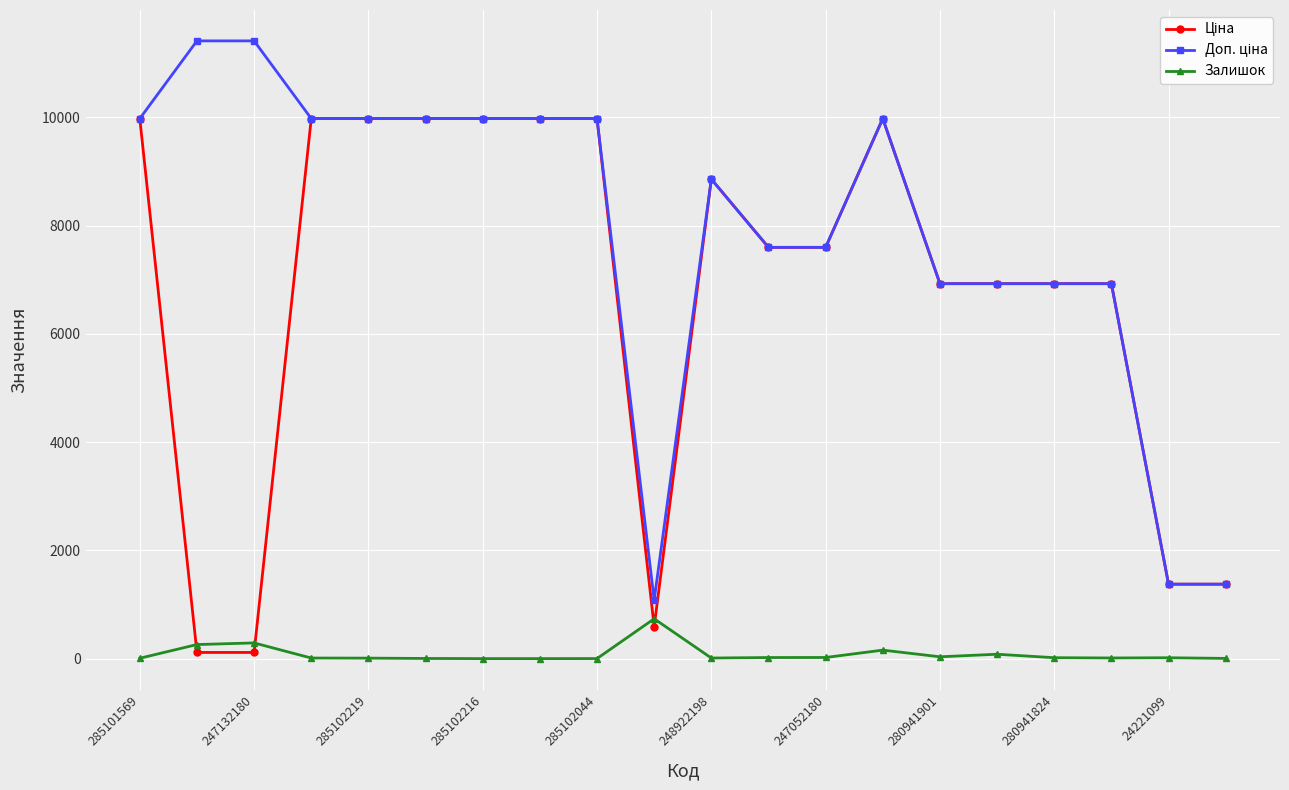

How many series are shown in this chart?

3